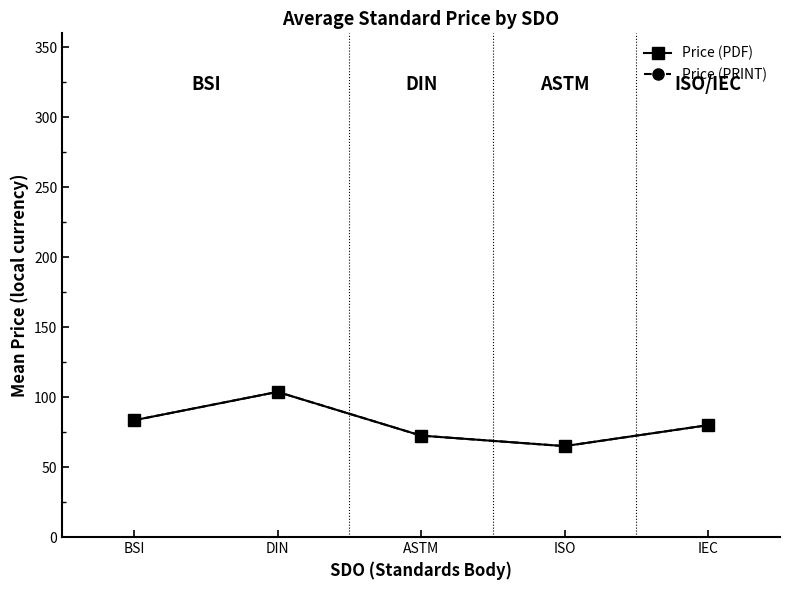

Is this an area chart (filled region under the line)?

No